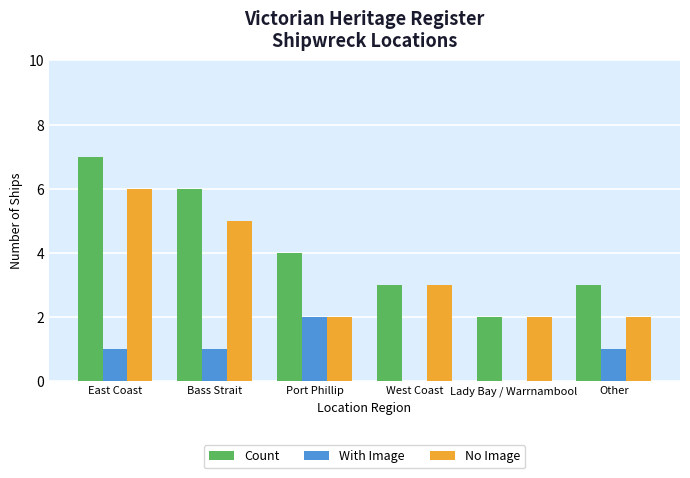

What value does the No Image series have at Other?

2